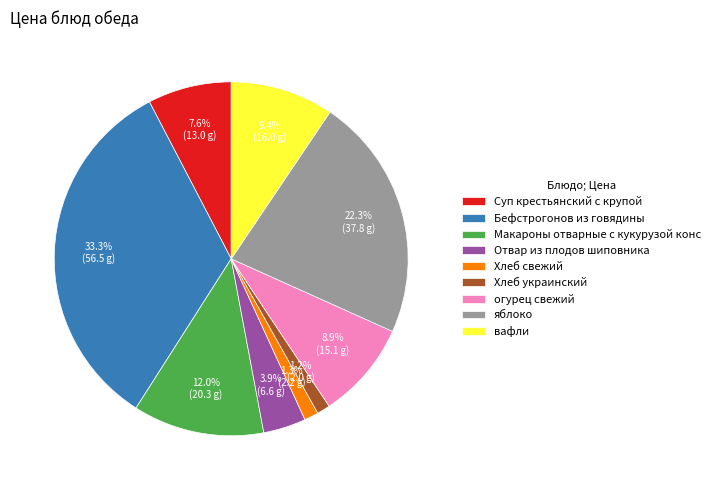

To the nearest percent, what portion does Хлеб украинский represent?

1%